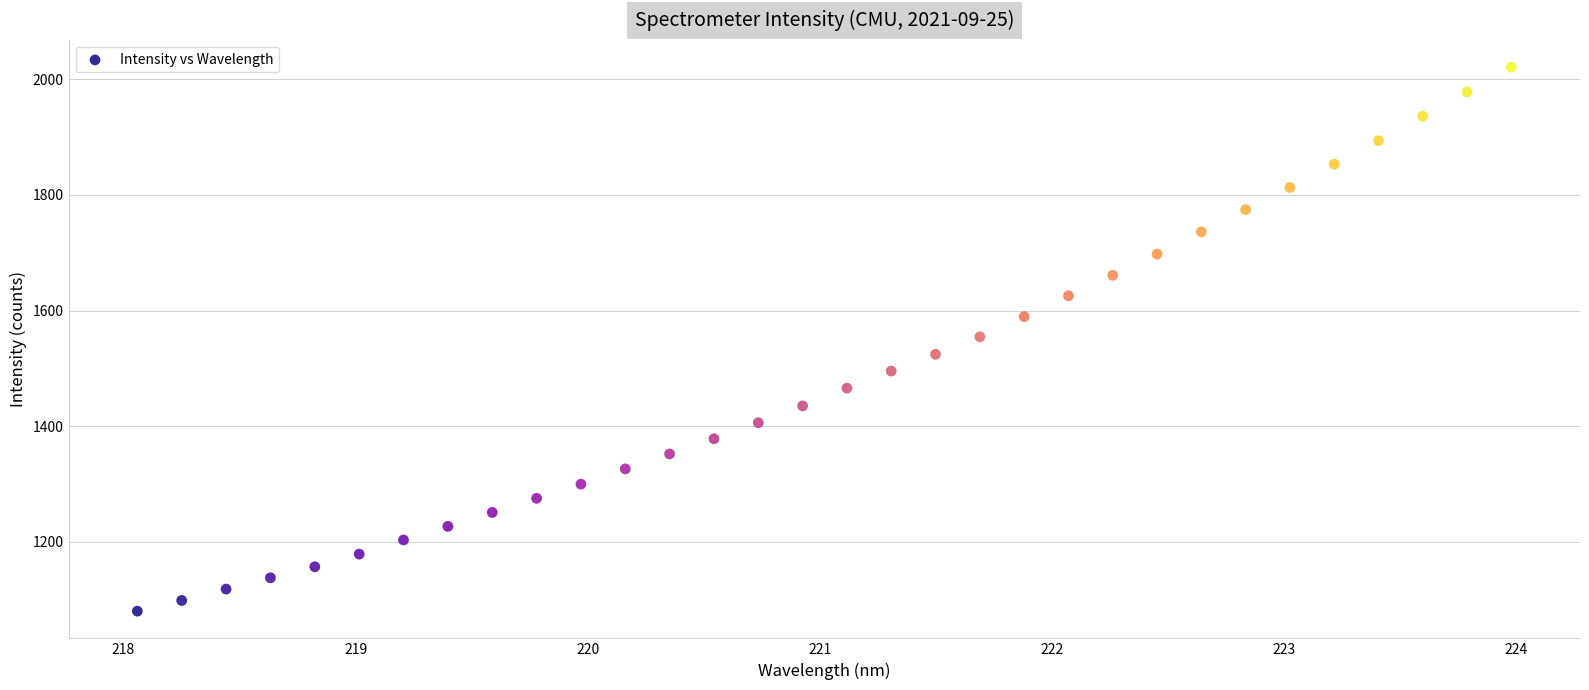

What is the range of X values (max minus min)?

5.9